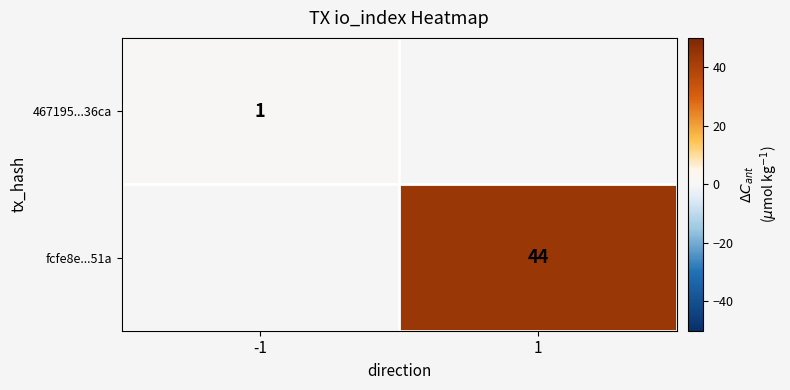

Count the number of data series in this chart.

2